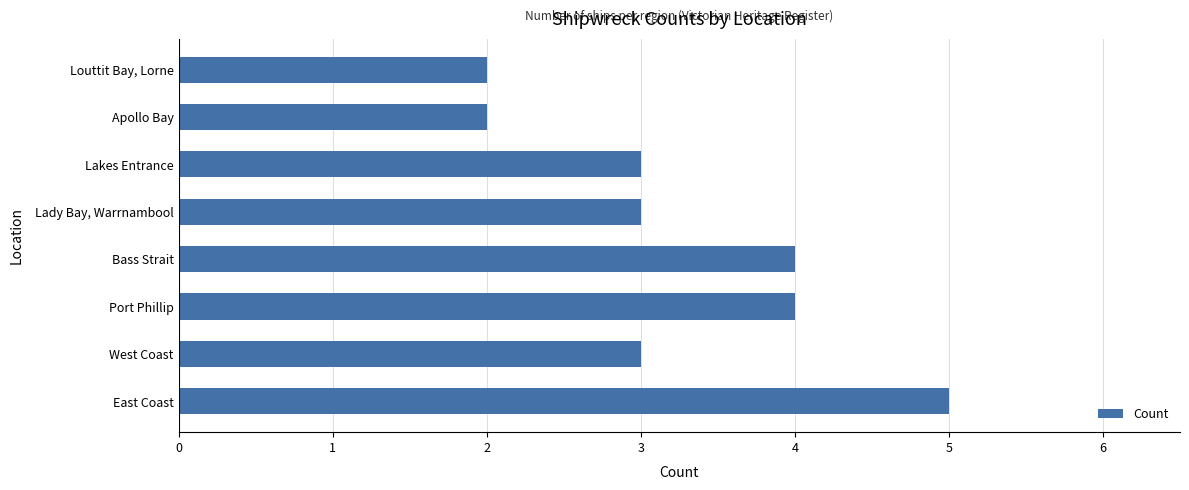

Reading bottom to top, transcribe all the data shown in this chart.

East Coast=5	West Coast=3	Port Phillip=4	Bass Strait=4	Lady Bay, Warrnambool=3	Lakes Entrance=3	Apollo Bay=2	Louttit Bay, Lorne=2